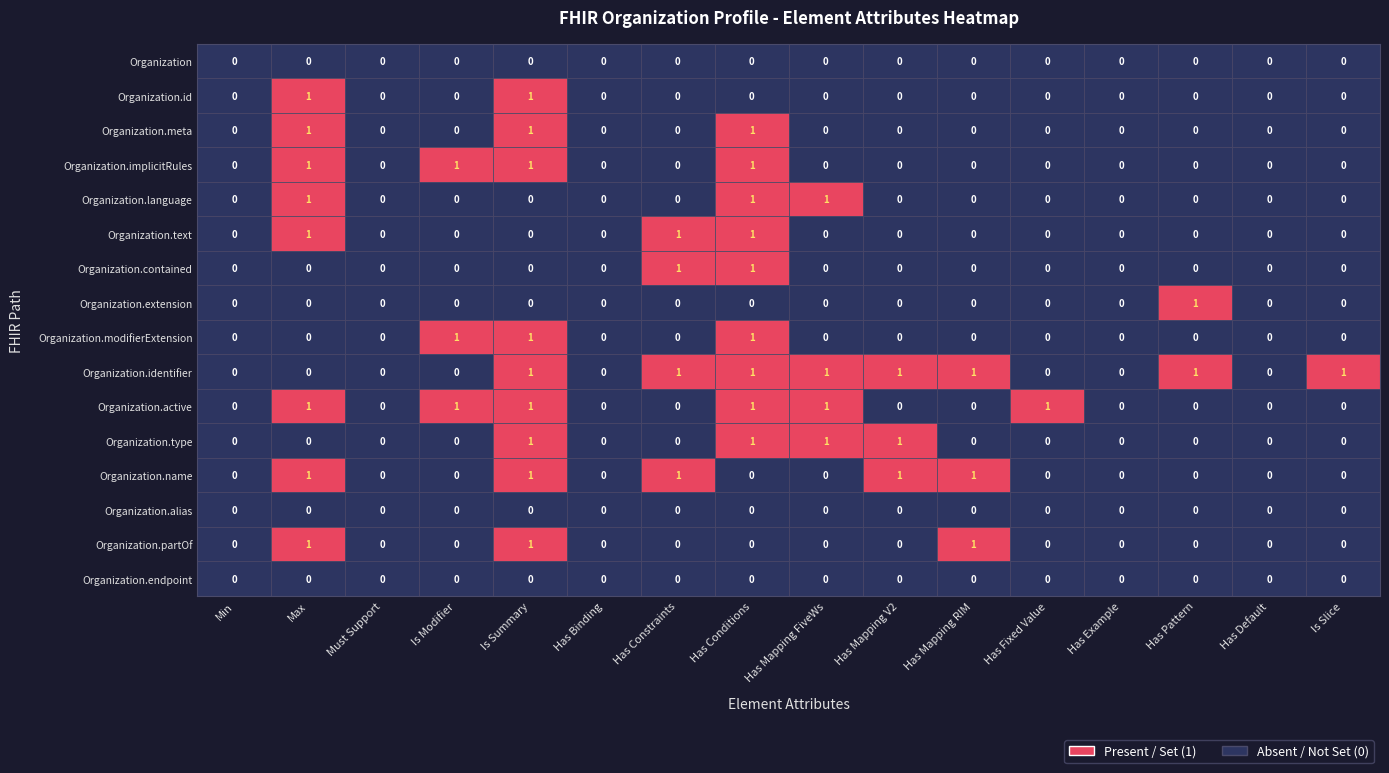

What is the sum of all Organization.text values?

3